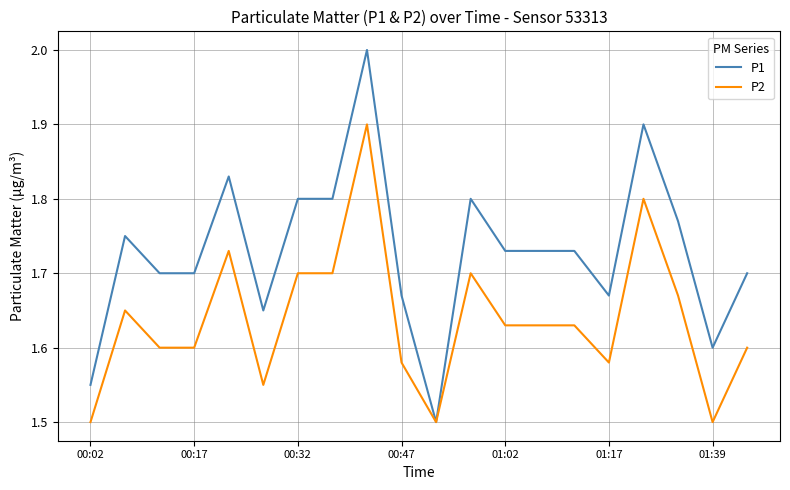

Rank the series by their average value, from lowest to highest.

P2, P1